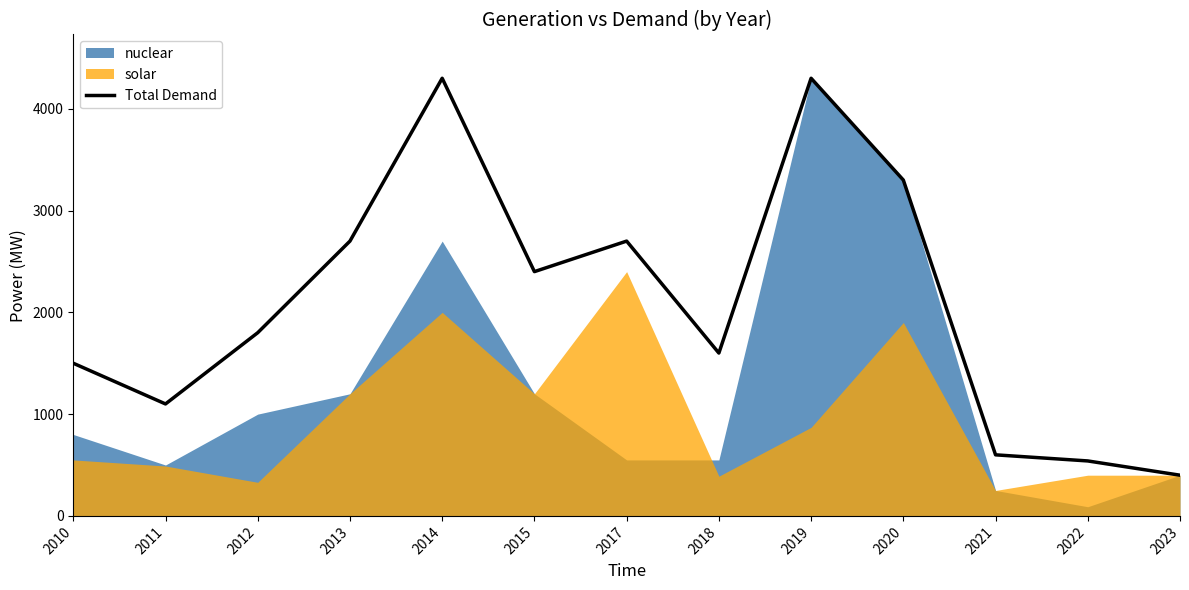

What is the change in value from 2012 to 2021?

-1200